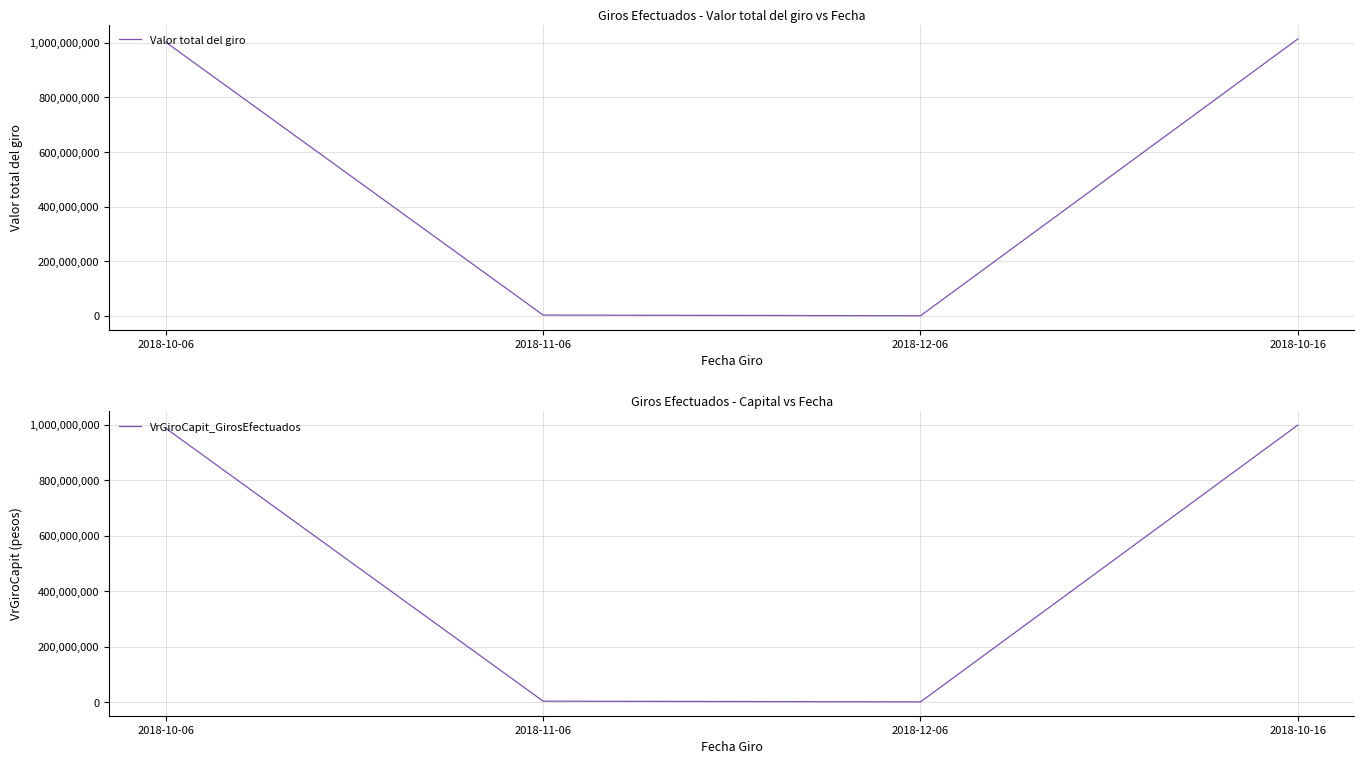

The value of Valor total del giro at 2018-12-06 is 223188.9. True or false?

False